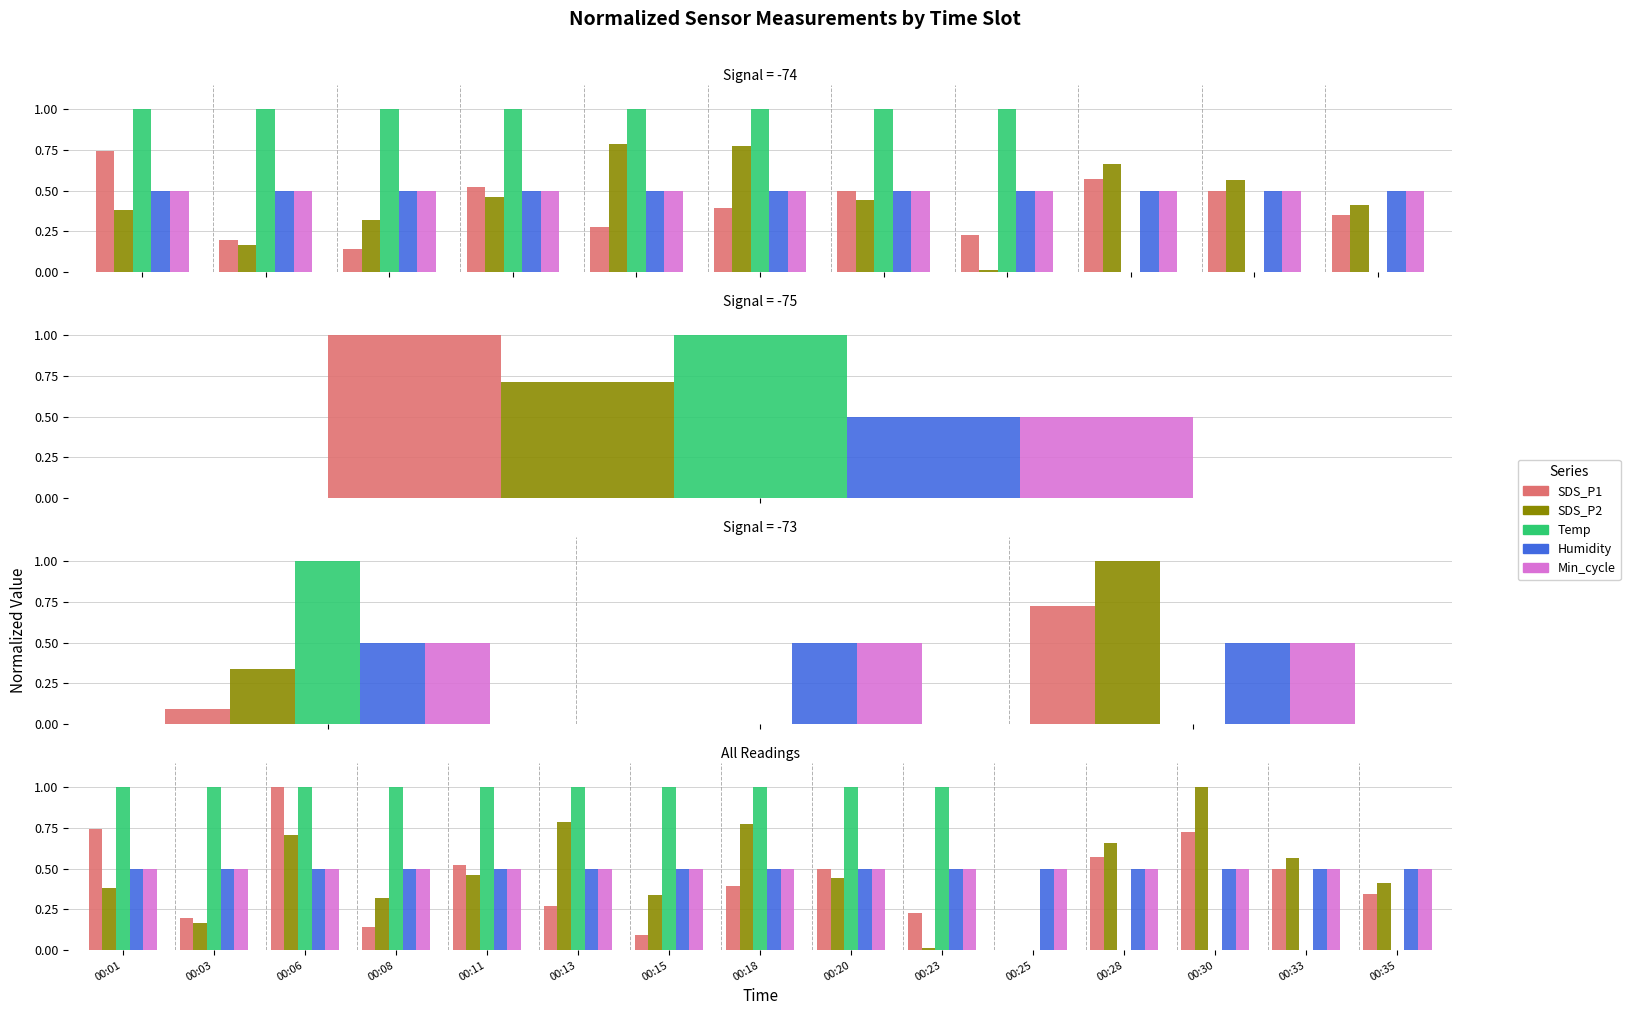

Where is SDS_P2 nearest to the value 0?

00:25